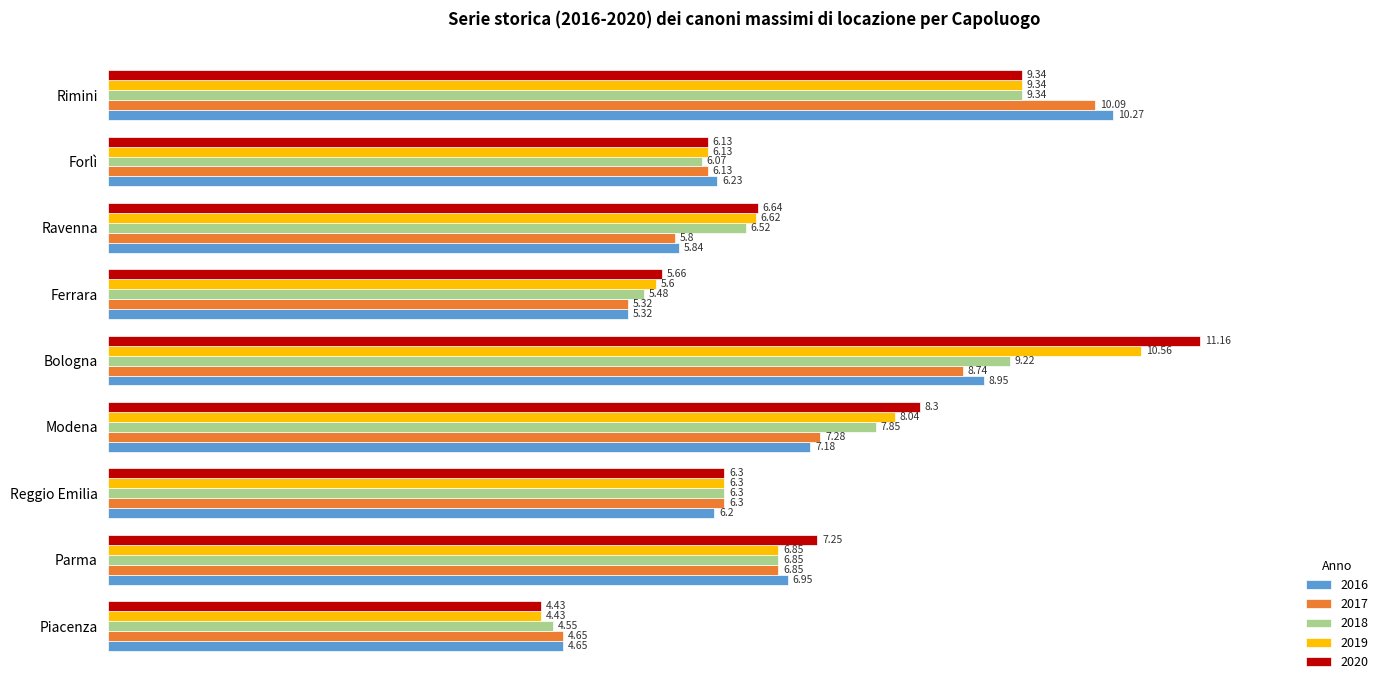

Is the value of 2020 at Forlì greater than the value of 2016 at Parma?

No